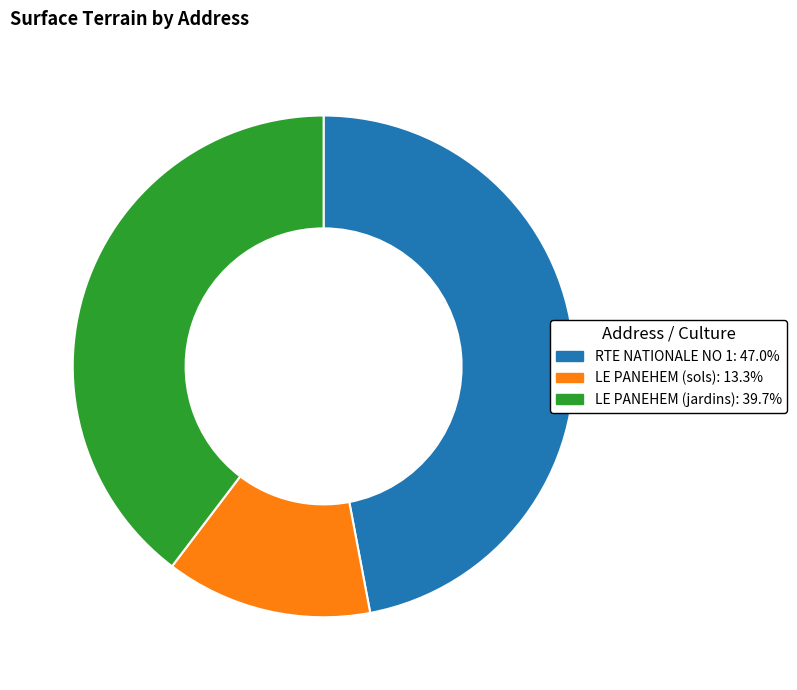

Which has a higher value, LE PANEHEM (jardins) or LE PANEHEM (sols)?

LE PANEHEM (jardins)